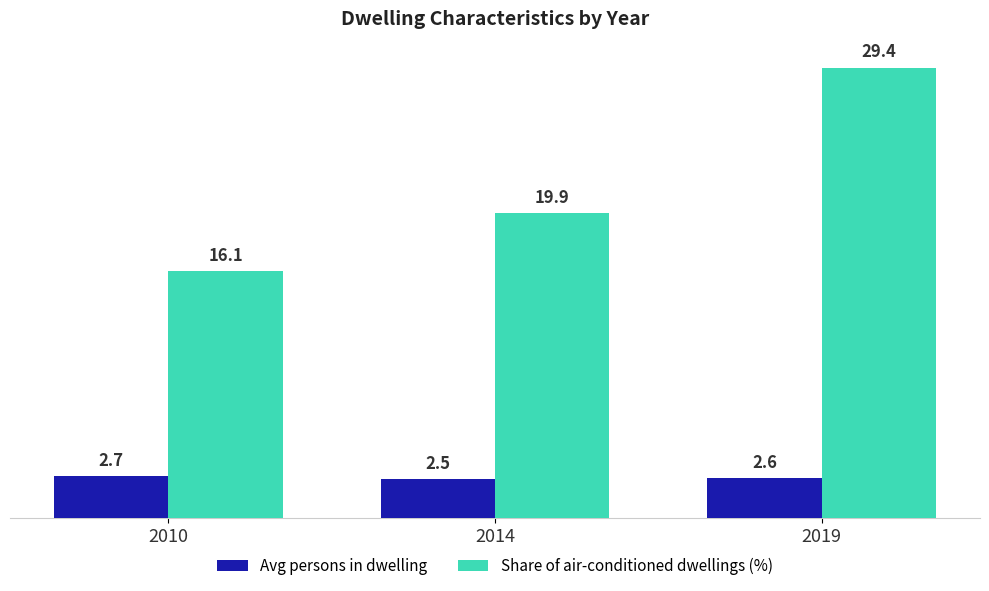

Which category has the highest value across all series?

2019